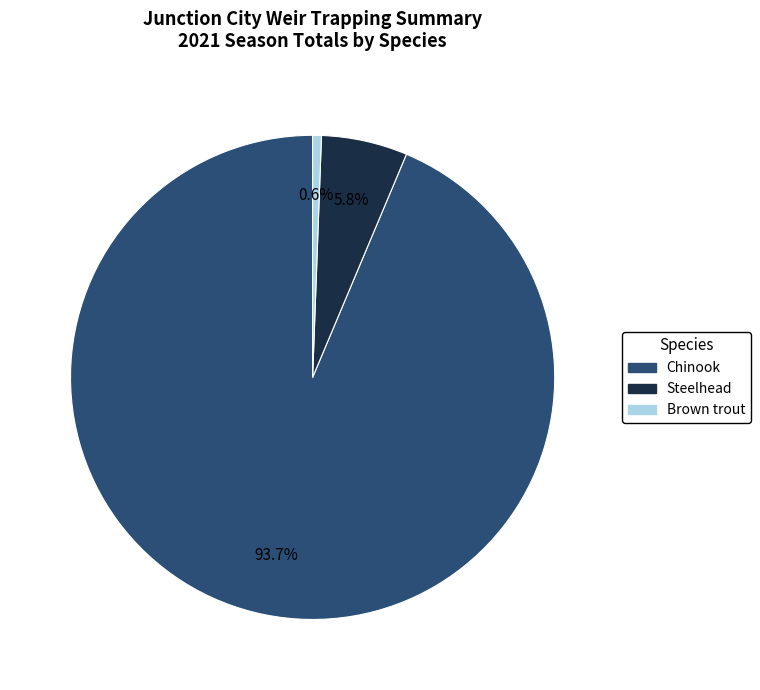

Is Brown trout the majority of the pie?

No